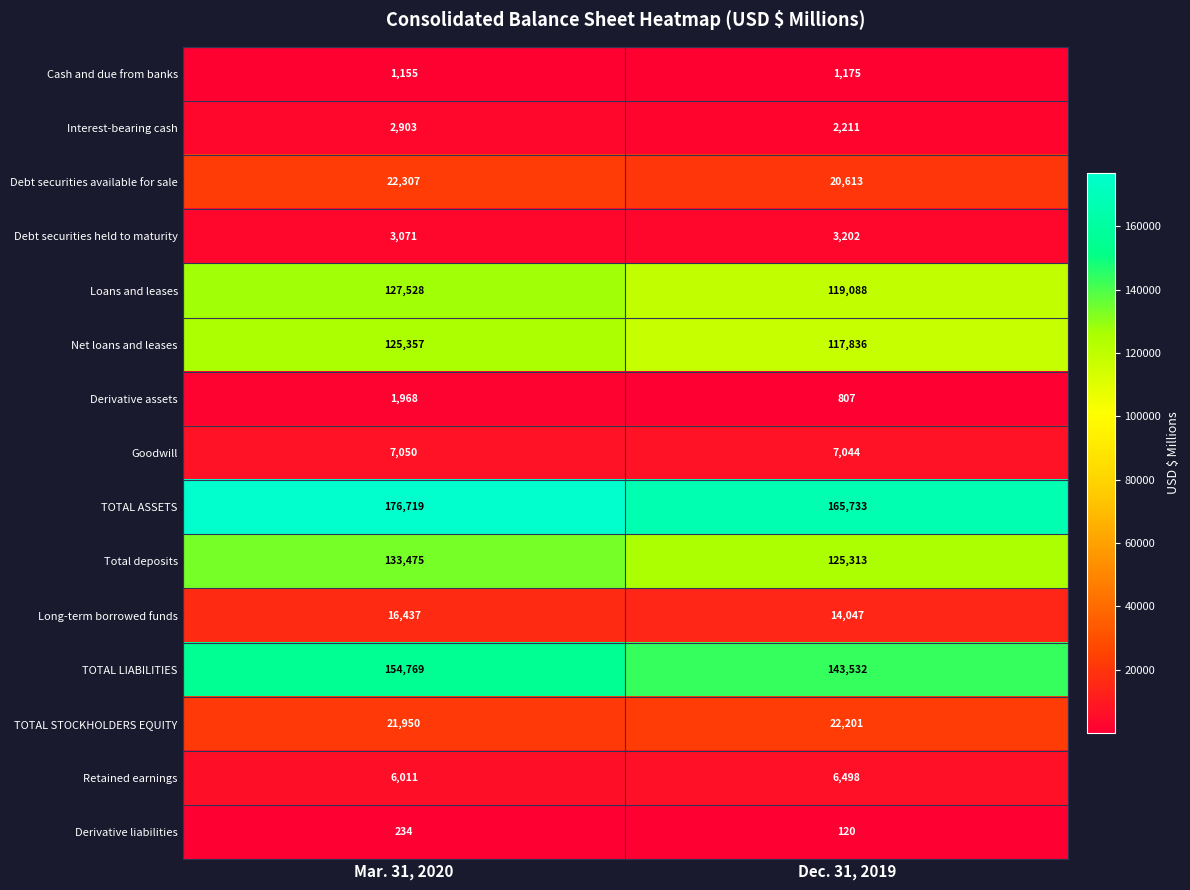

What is the maximum value shown in the chart?

176719